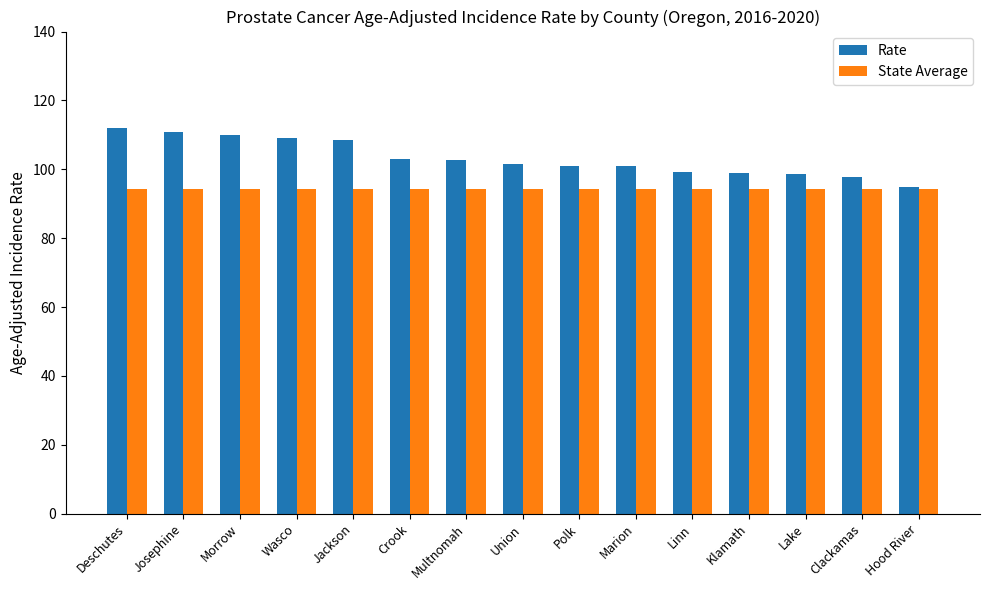

What is the value of the Rate bar at the 11th from the left?

99.2